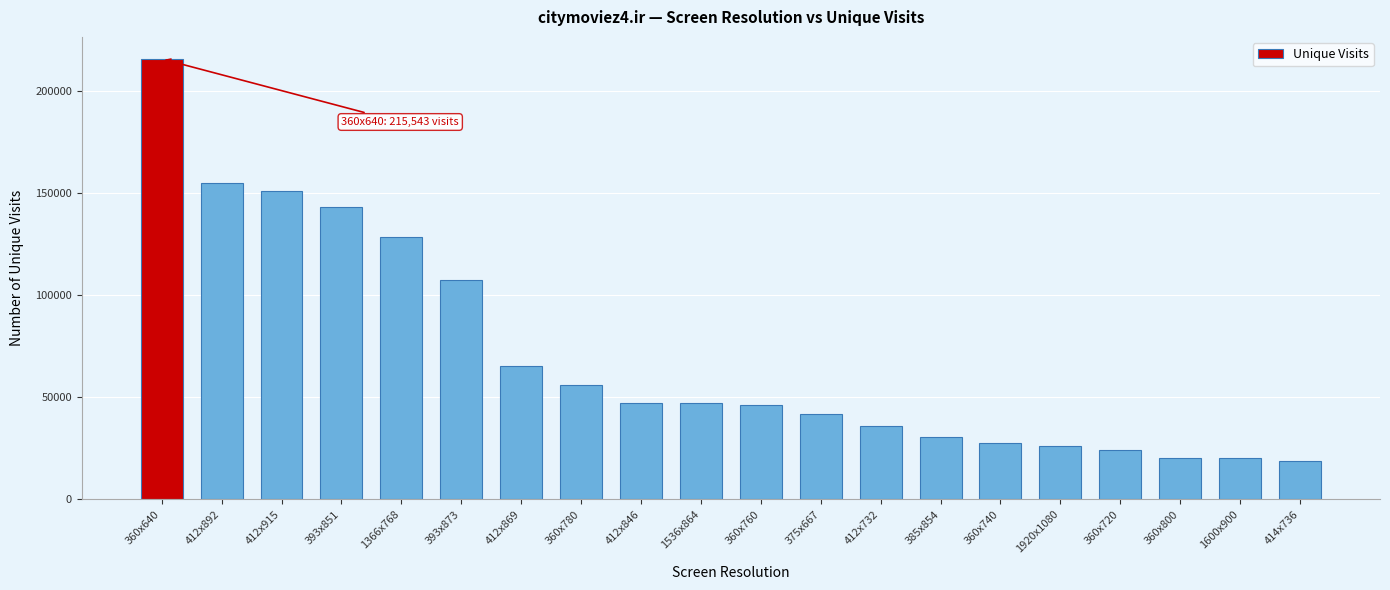

What is the label of the 5th bar from the left?

1366x768